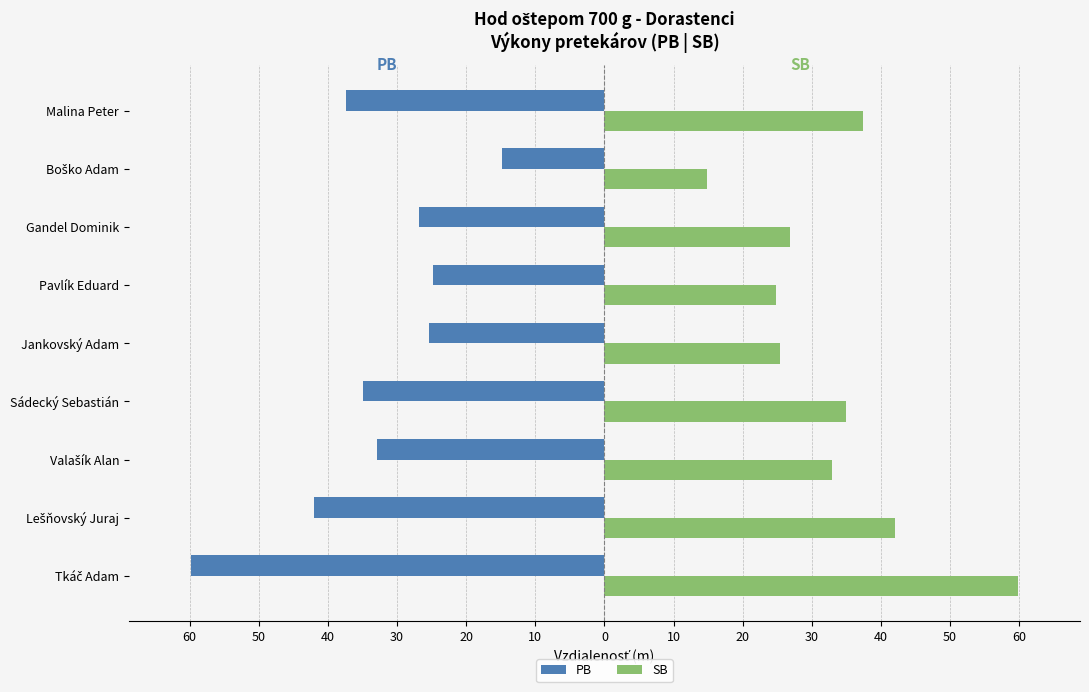

What are all the series names shown in the legend?

PB, SB